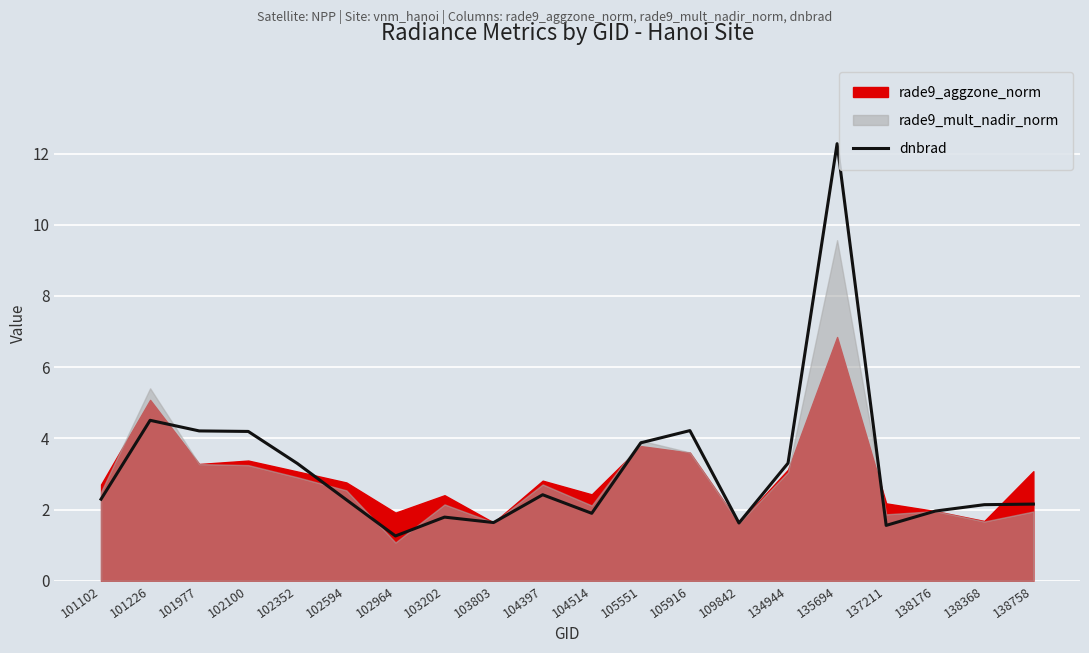

What is the value of the 10th point from the left?

2.4